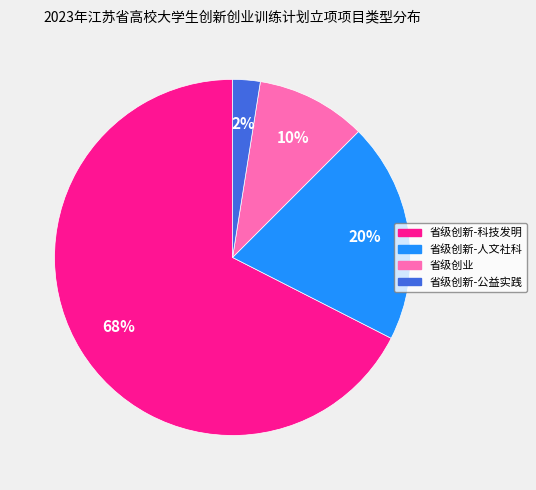

Is there any slice that represents more than half of the pie?

Yes